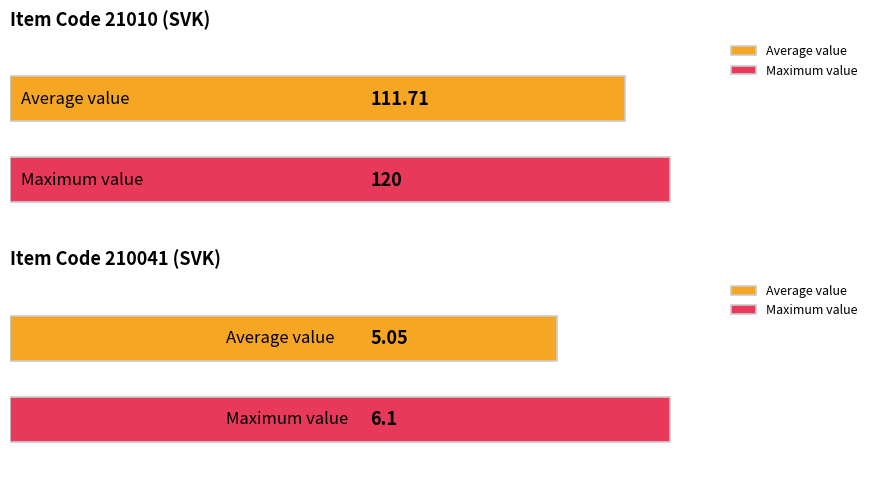

Is it true that Item Code 21010 (Value) equals 64.3 at 2005?

False